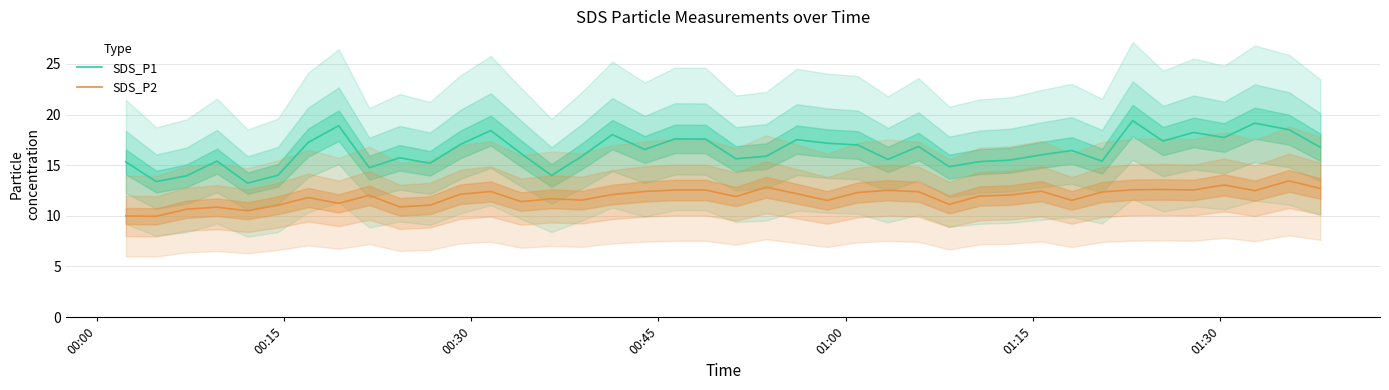

What is the maximum value for SDS_P1?

19.4